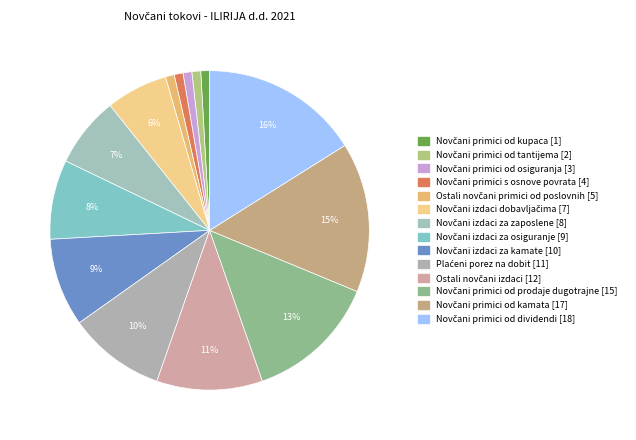

How many slices are in this pie chart?

14